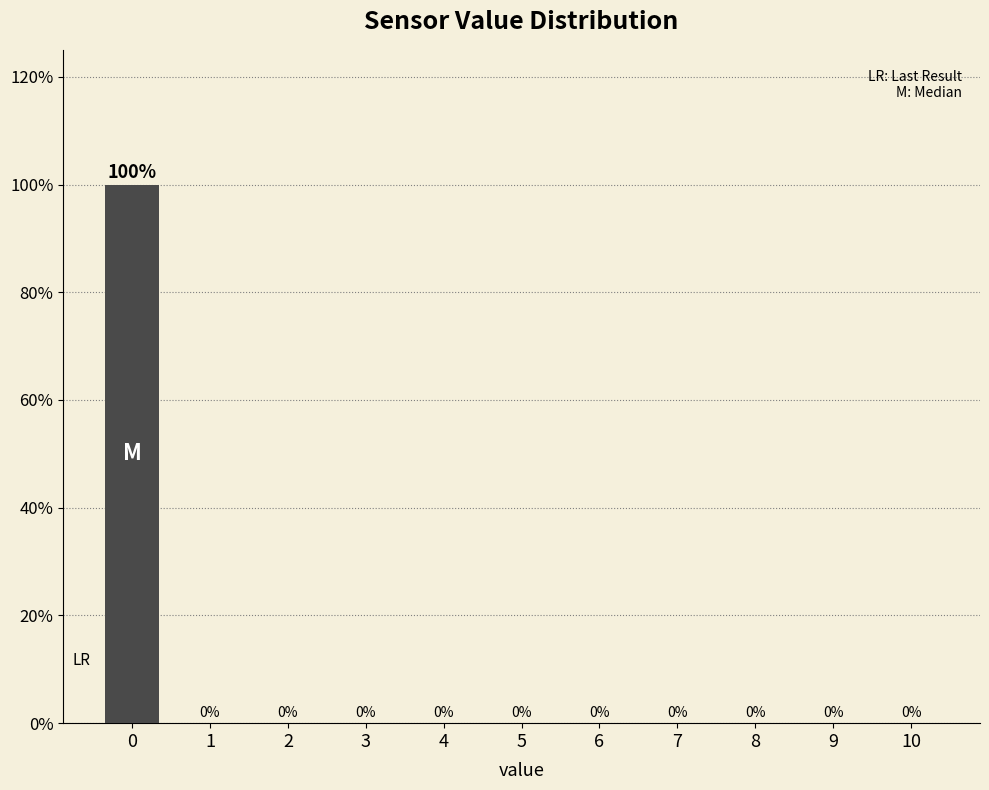

Reading left to right, transcribe all the data shown in this chart.

0=100	1=0	2=0	3=0	4=0	5=0	6=0	7=0	8=0	9=0	10=0